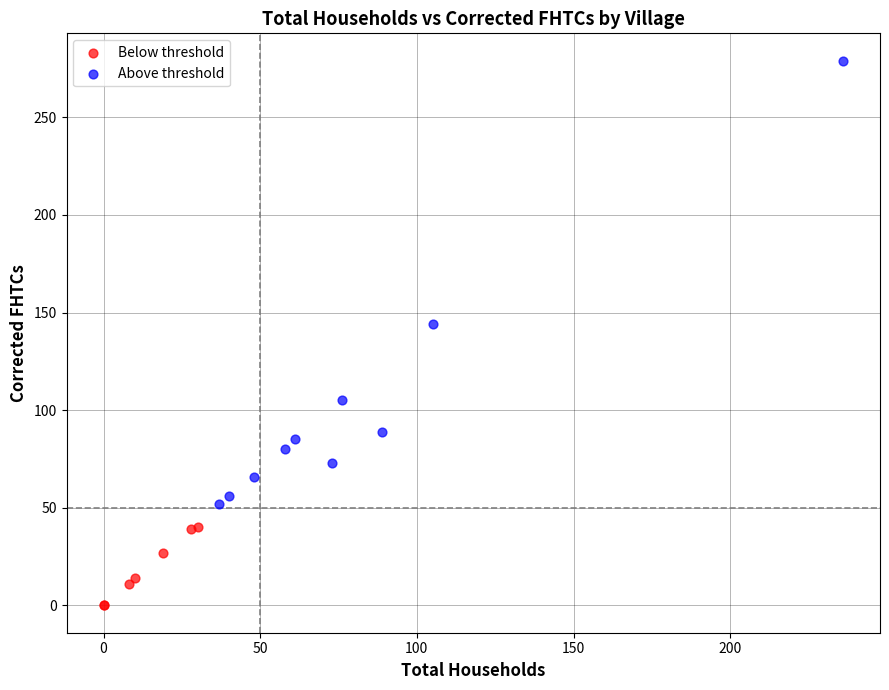

Which series reaches the maximum Y coordinate?

Above threshold